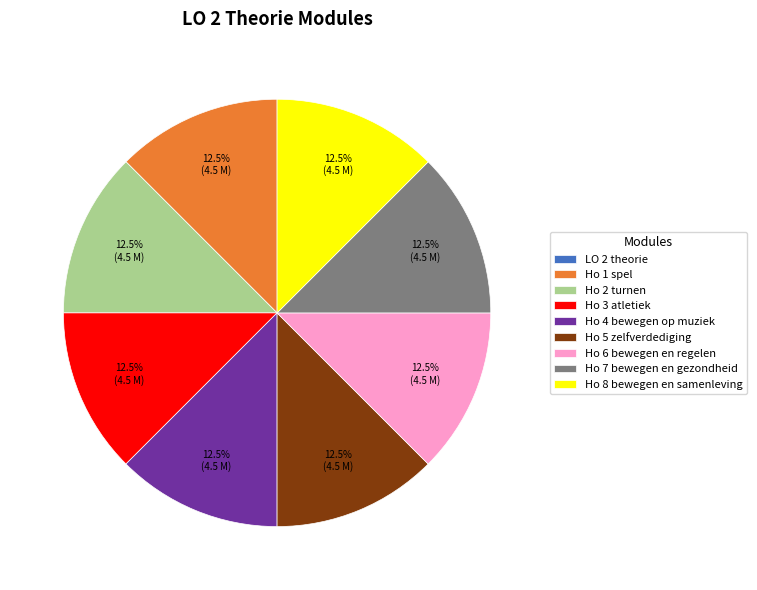

Combined, what portion of the pie is Ho 7 bewegen en gezondheid and Ho 2 turnen?

25.0%